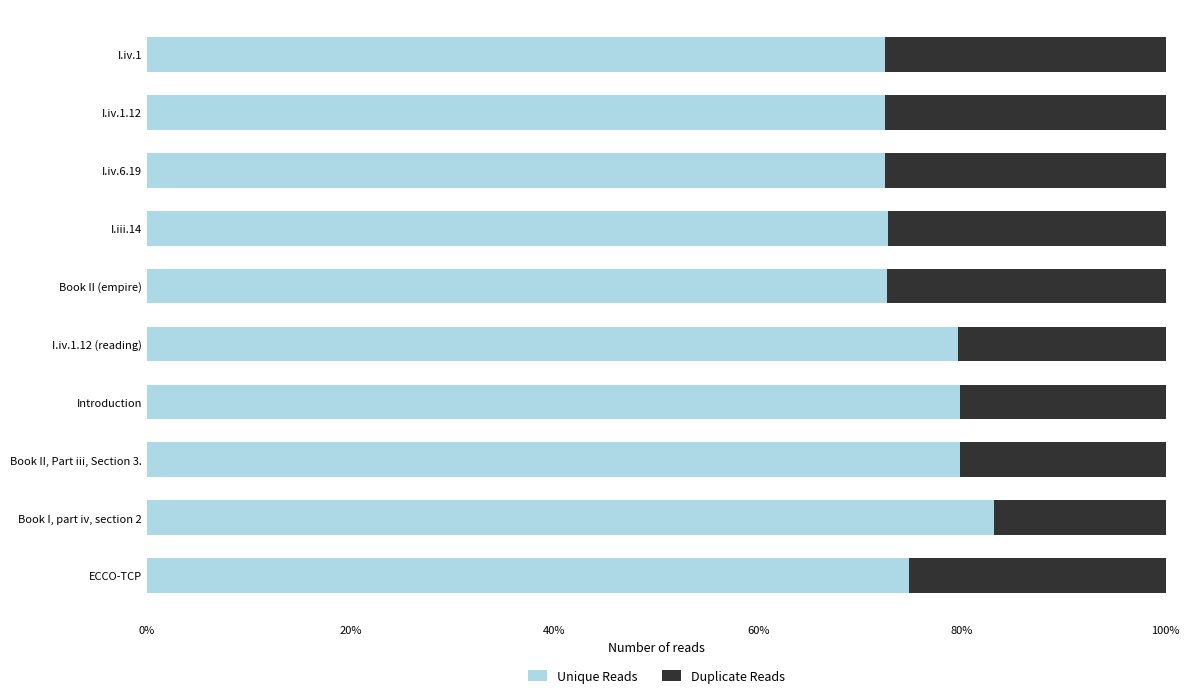

At which label does Unique Reads reach its peak?

Book I, part iv, section 2